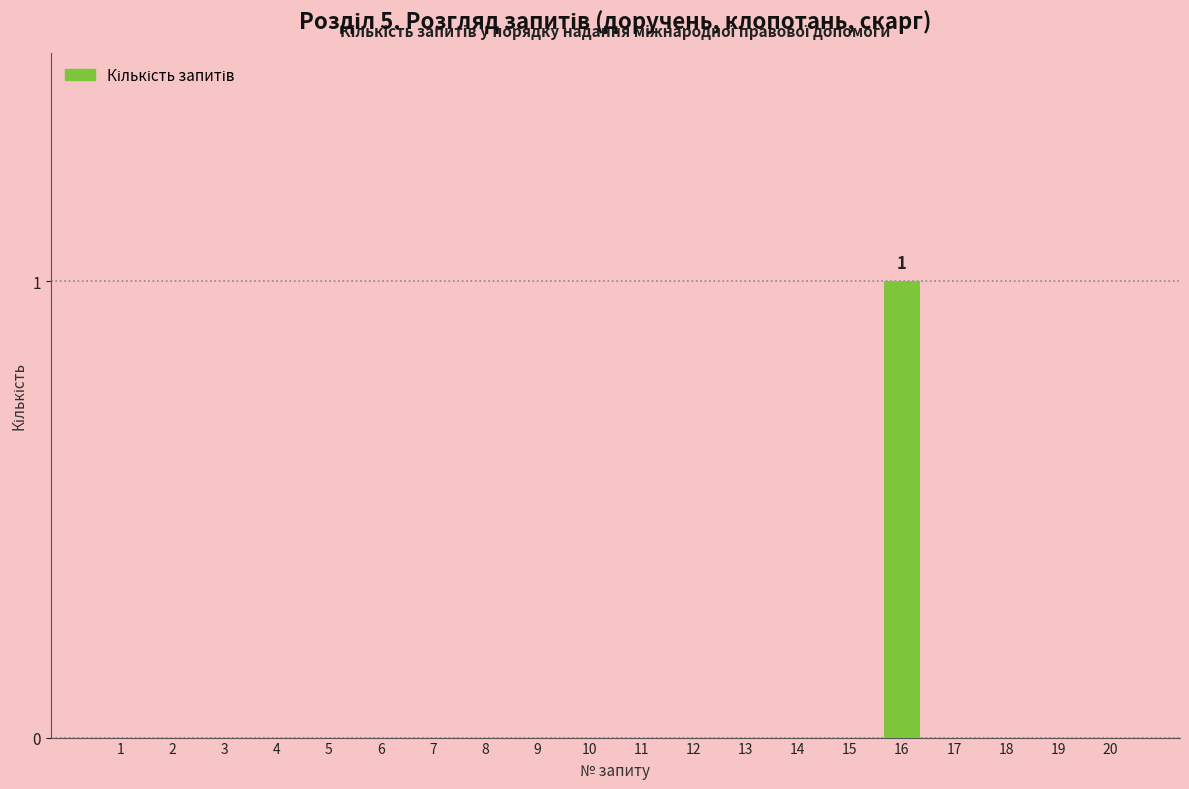

What is the change in value from 16 to 19?

-1